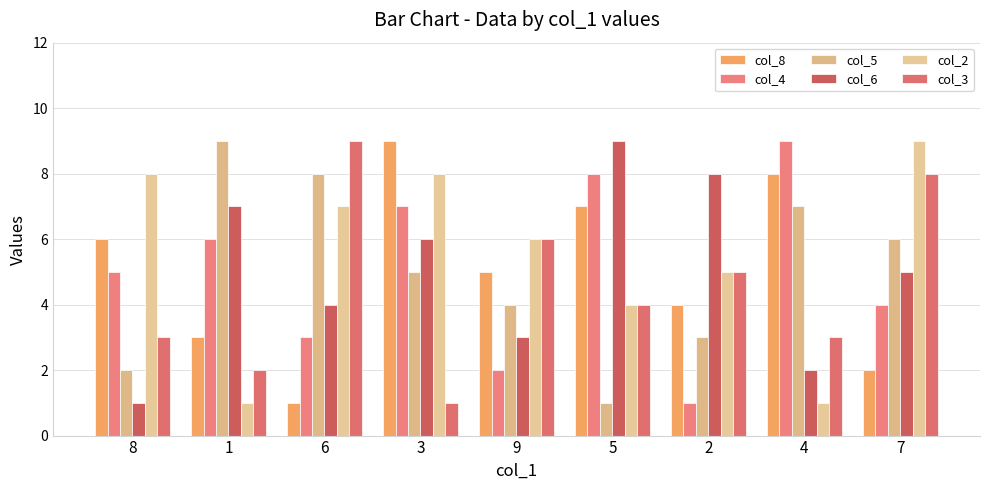

What is the label of the 7th bar from the right?

6